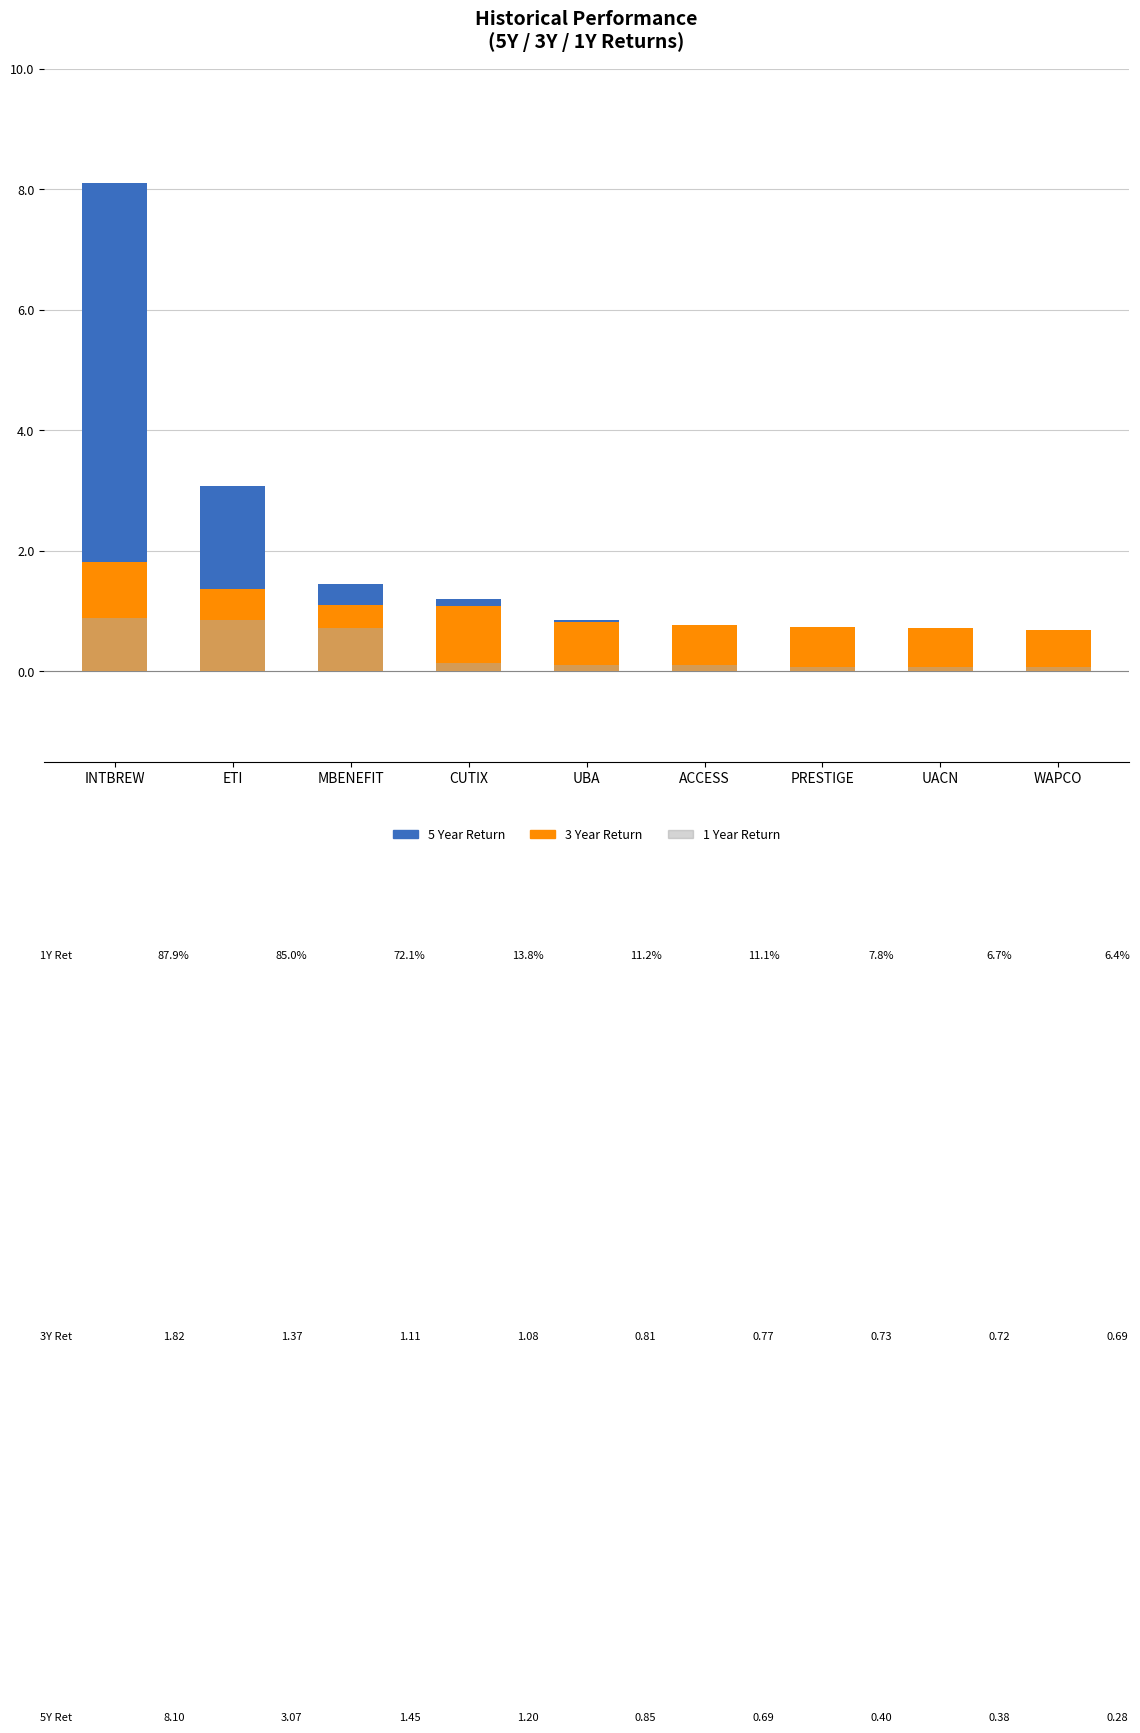

What is the difference between the 5 Year Return values at UACN and MBENEFIT?

1.1